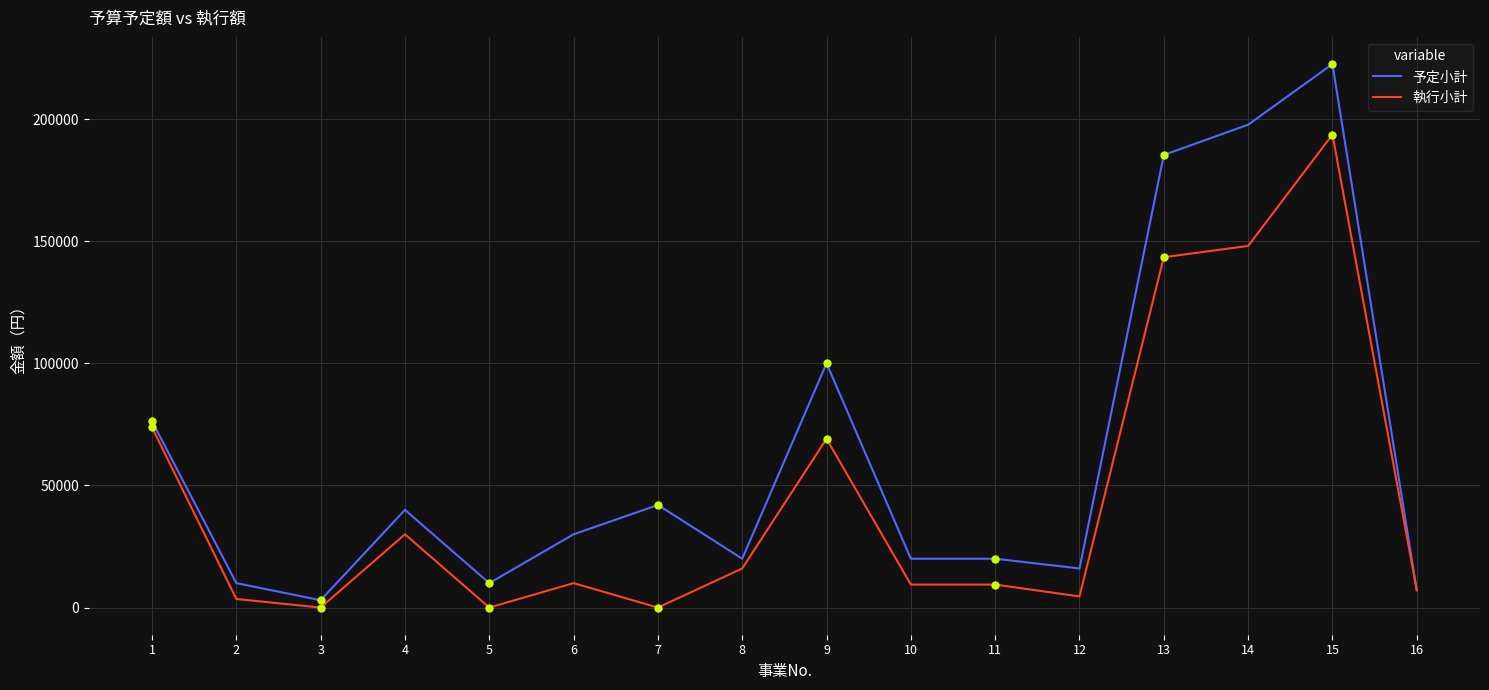

Which series has the largest total across all categories?

予定小計